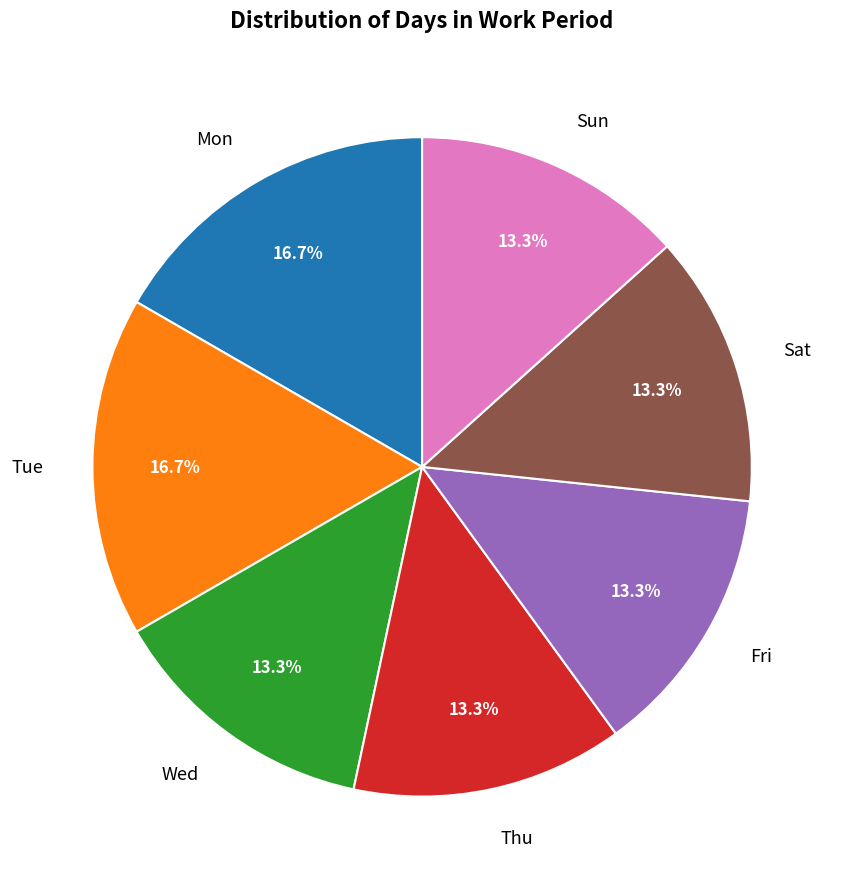

Is the sum of Fri and Thu greater than half?

No